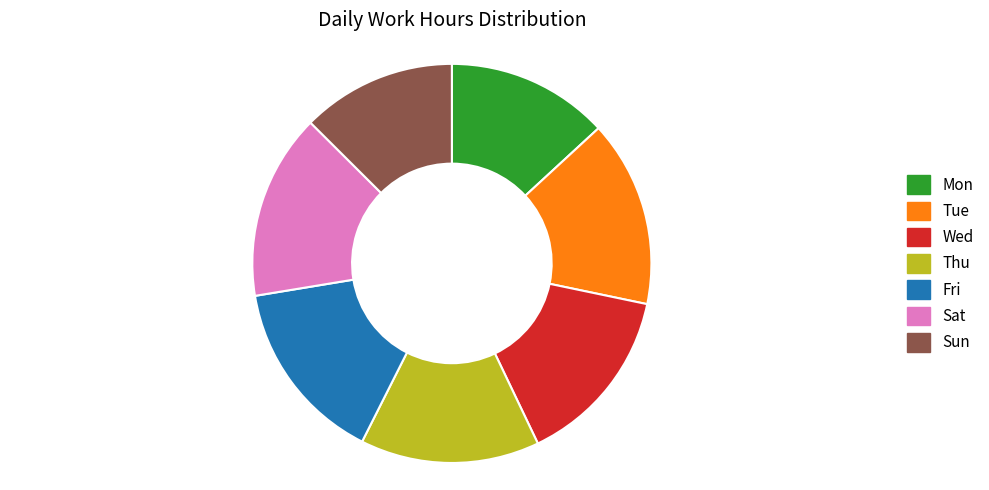

Approximately how many times larger is the value at Thu compared to Wed?

1.0